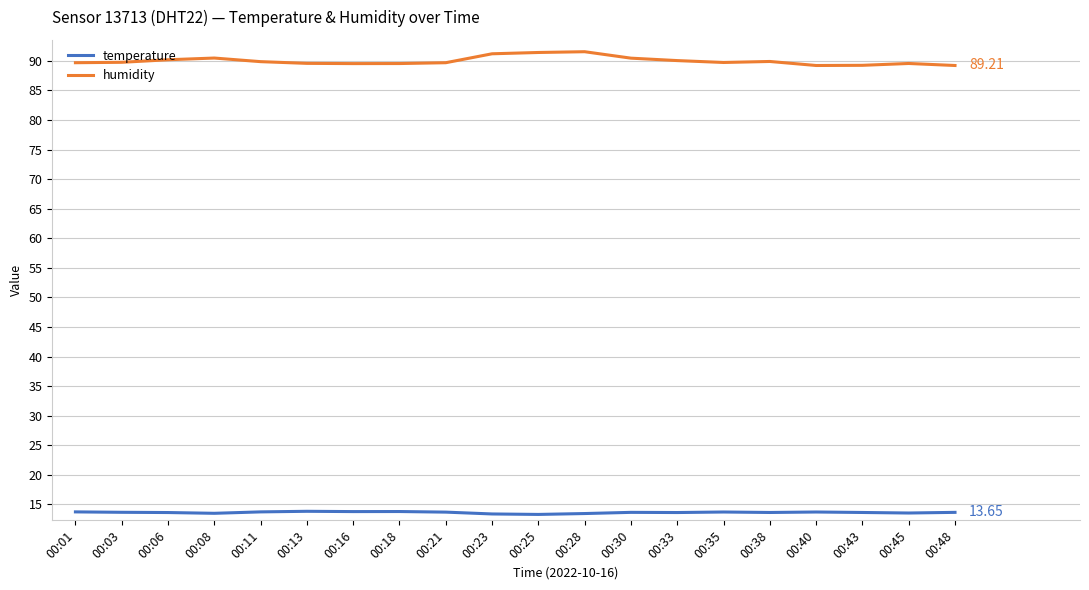

True or false: temperature and humidity intersect in this chart.

False